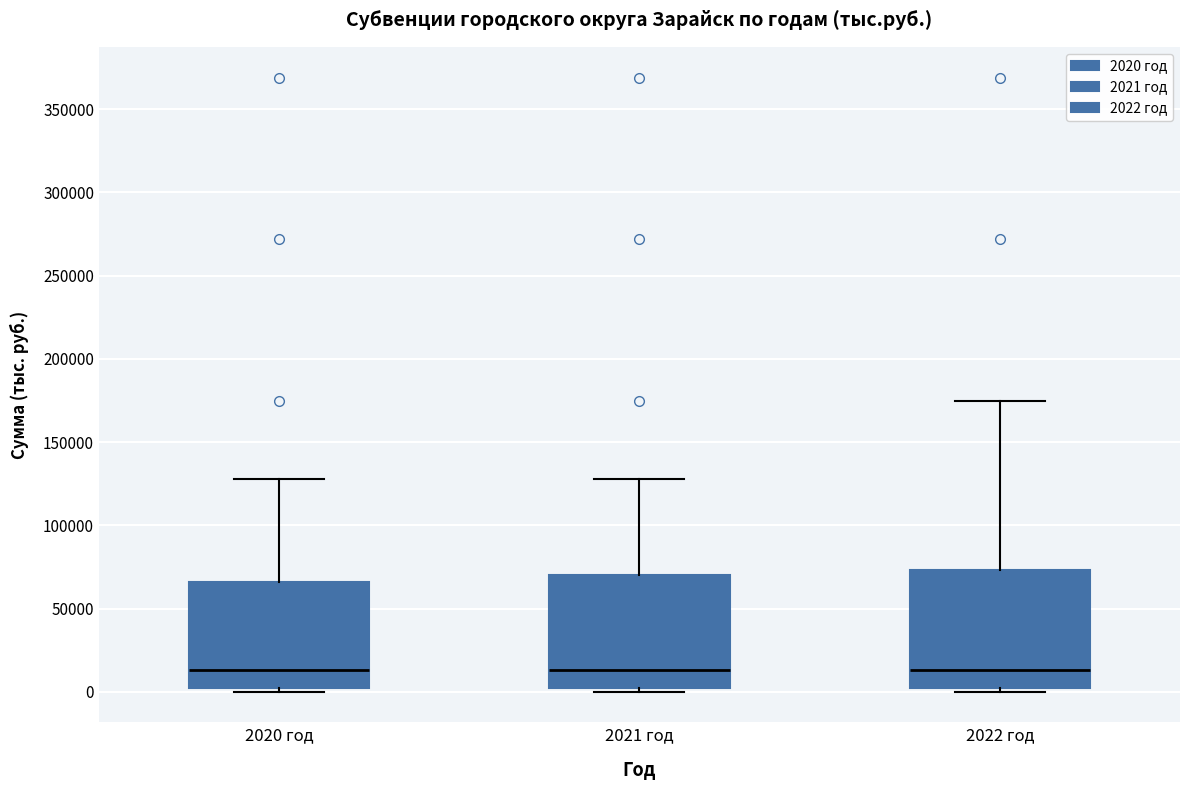

Reading left to right, read every box against the y-axis: the position of its median line, the range the box covers, and the ends of its whiskers. The values are not printed on the chart, so give them approximately, as read against the axis.

2020 год: median 15000, box 0 to 65000, whiskers 0 (just below the box's lower edge) to 130000
2021 год: median 15000, box 0 to 70000, whiskers 0 (just below the box's lower edge) to 130000
2022 год: median 15000, box 0 to 75000, whiskers 0 (just below the box's lower edge) to 175000